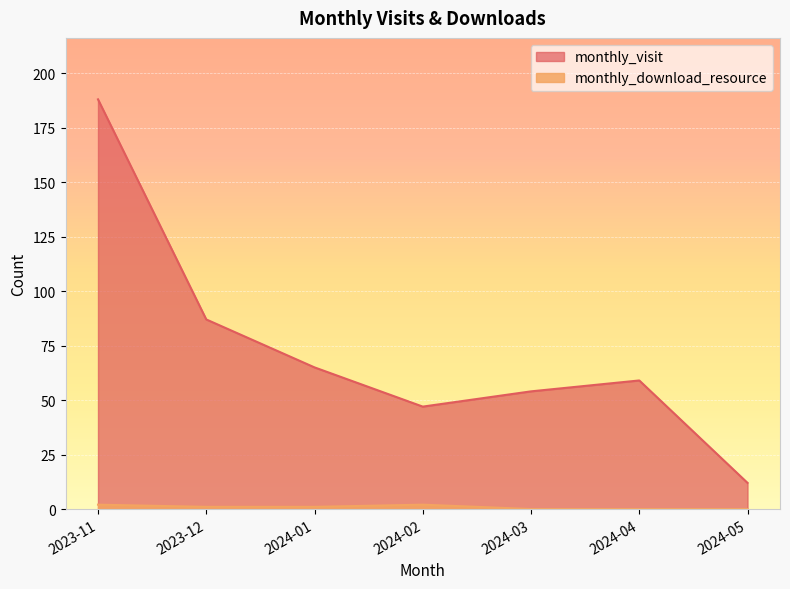

How many lines are shown in the chart?

2